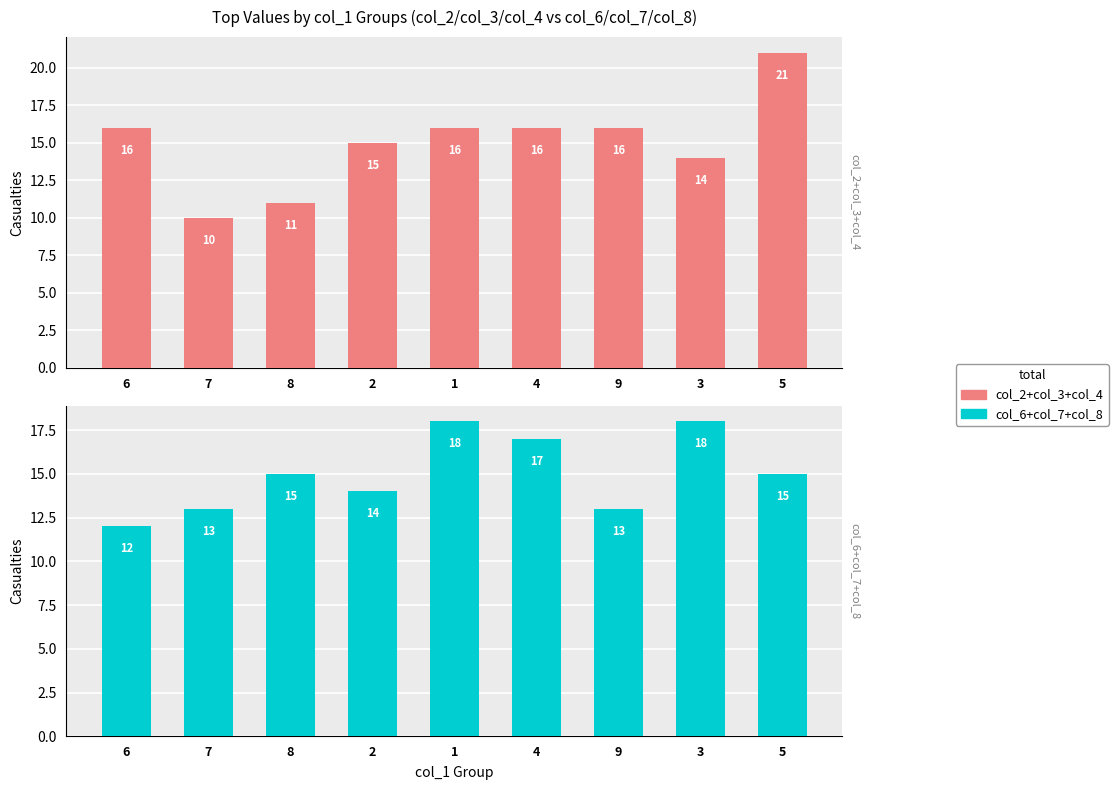

What is the label of the 4th bar from the left?

2